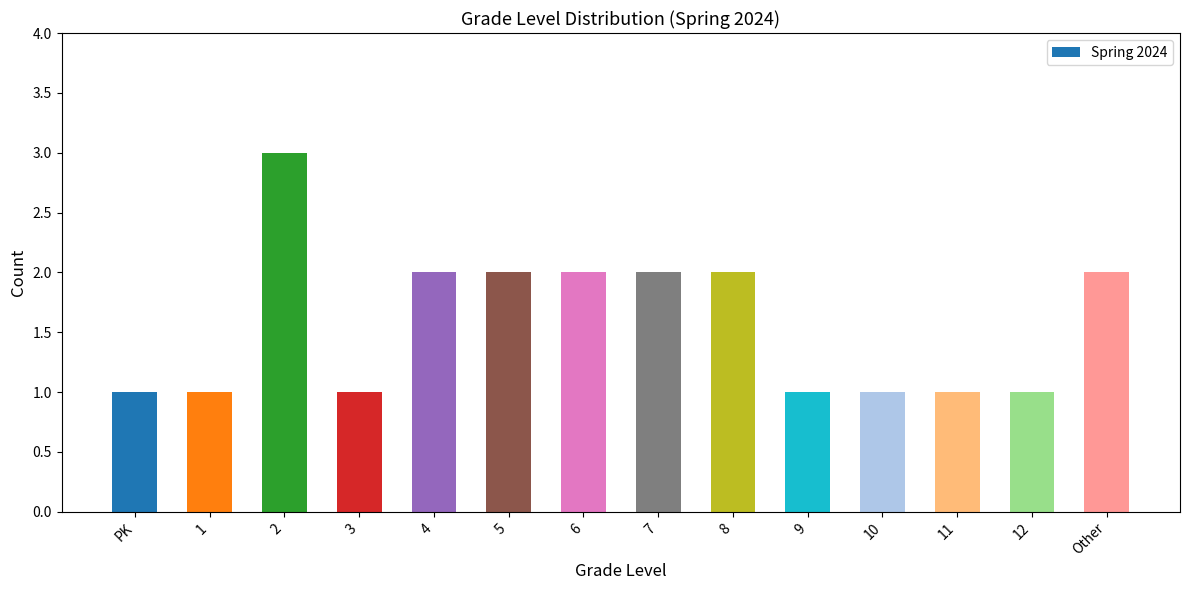

Between 1 and 6, which is larger?

6